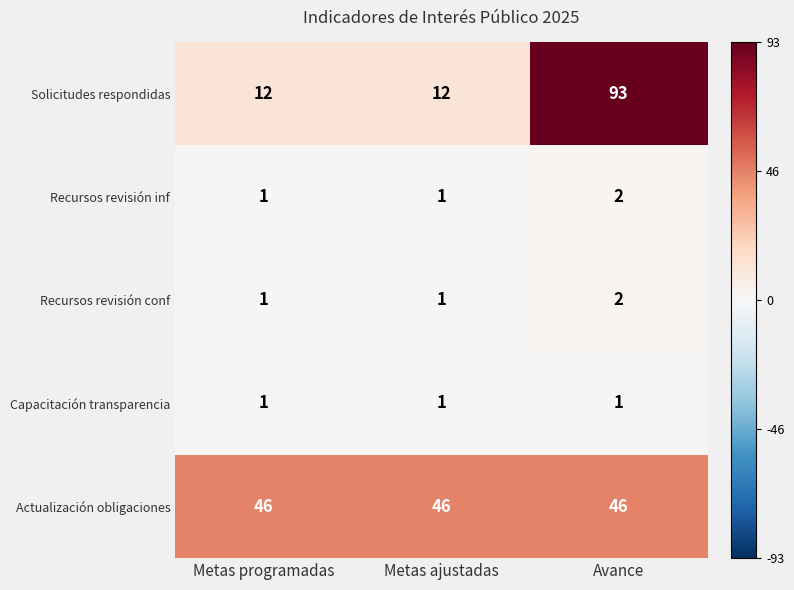

Which category has the highest value in the Solicitudes respondidas series?

Avance